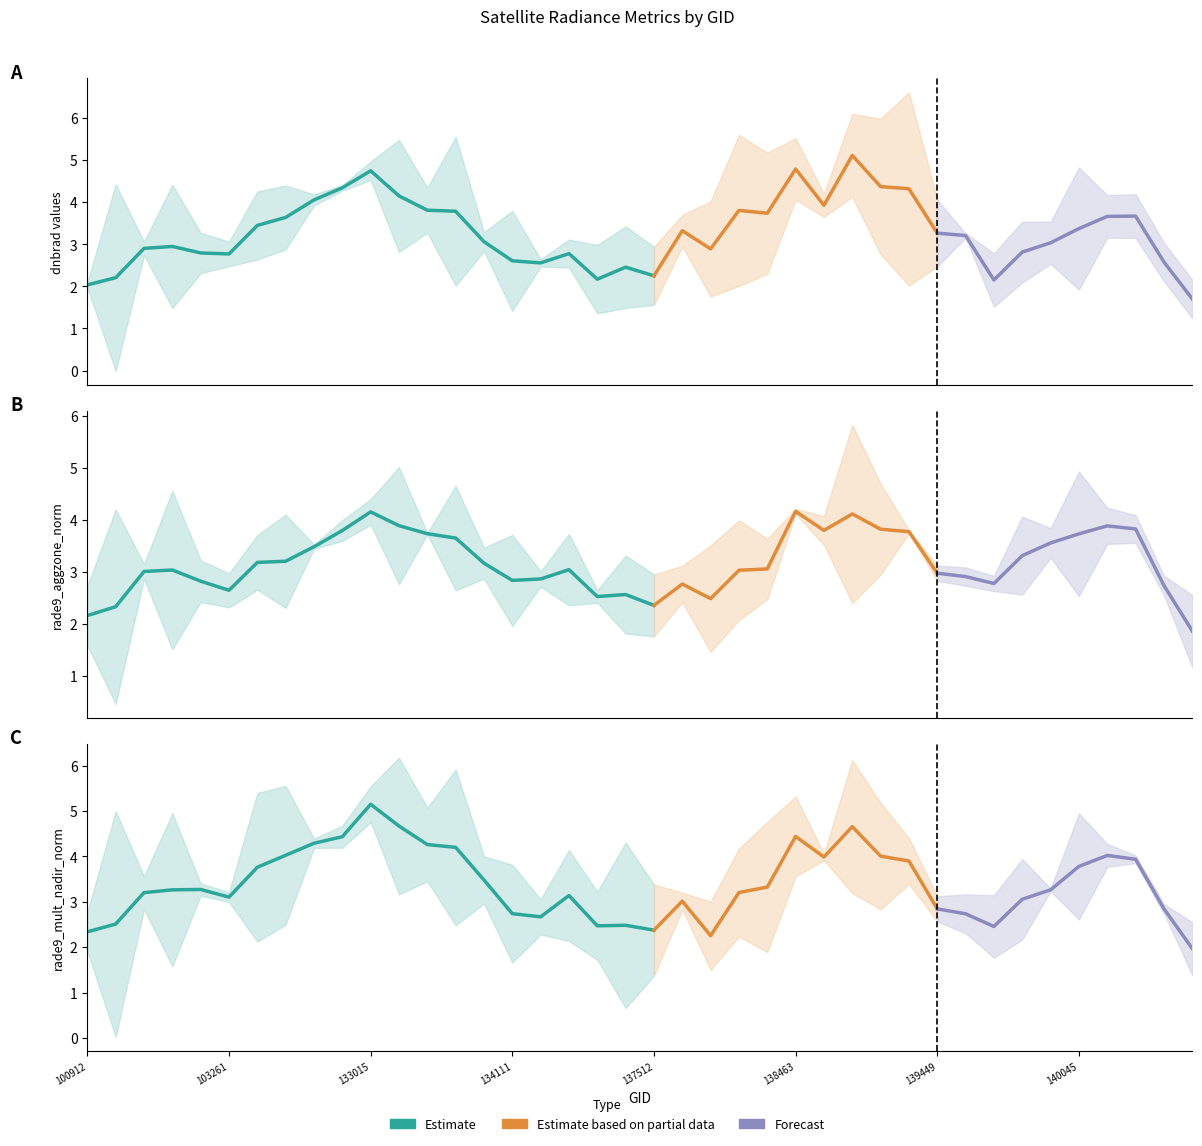

True or false: dnbrad has more than 2 interior local peaks.

True